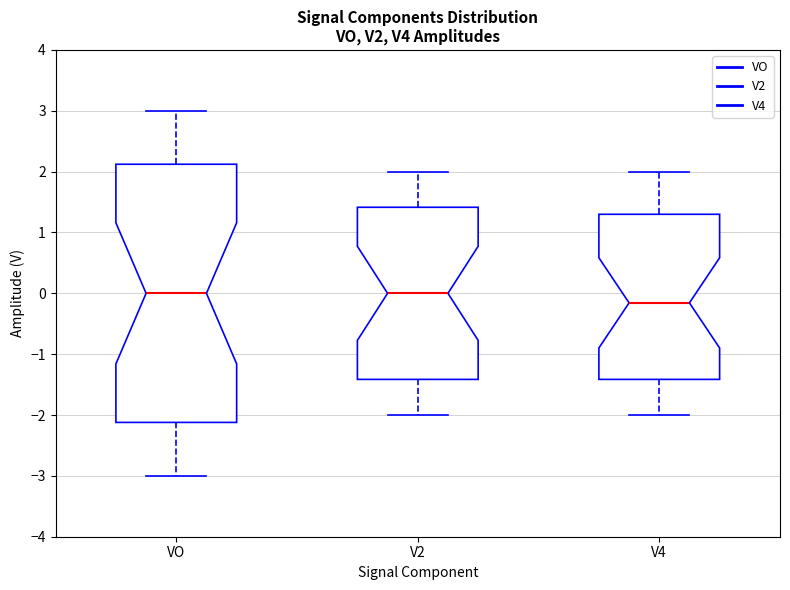

Reading left to right, transcribe this box plot: for each box, give where its median line is, the range the box spans, and where its two whiskers end, as read against the y-axis. The values are not printed on the chart, so give them approximately, as read against the axis.

VO: median 0.0, box -2.1 to 2.1, whiskers -3.0 to 3.0
V2: median 0.0, box -1.4 to 1.4, whiskers -2.0 to 2.0
V4: median -0.2, box -1.4 to 1.3, whiskers -2.0 to 2.0